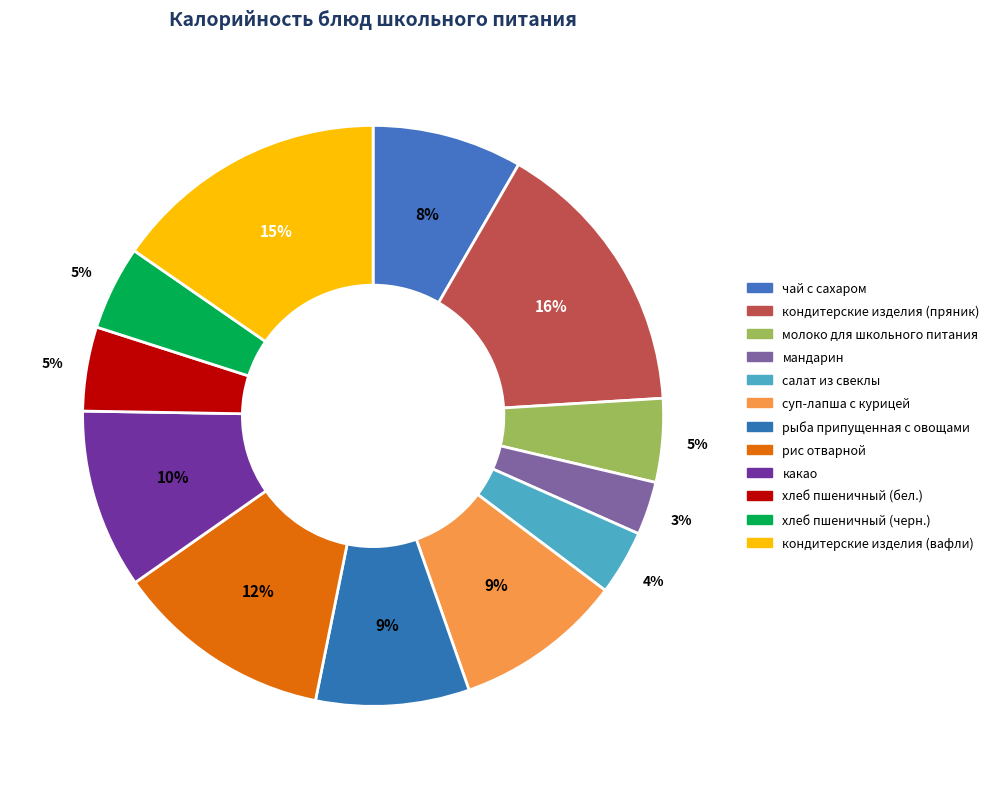

Is the sum of молоко для школьного питания and салат из свеклы greater than half?

No